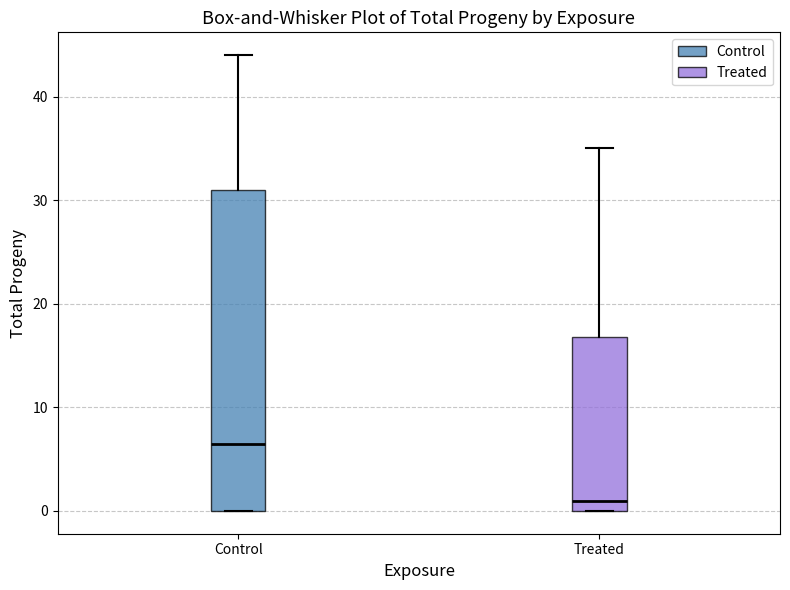

Where does the median line of the box for Treated sit on the y-axis? The values are not printed on the chart, so give them approximately, as read against the axis.

1